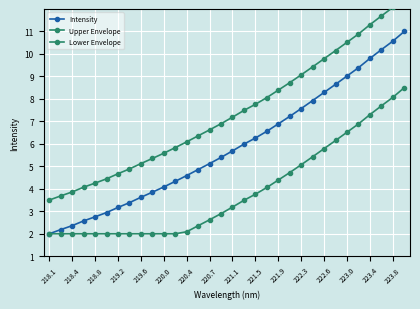

List the series in order of their overall mean, highest first.

Upper Envelope, Intensity, Lower Envelope